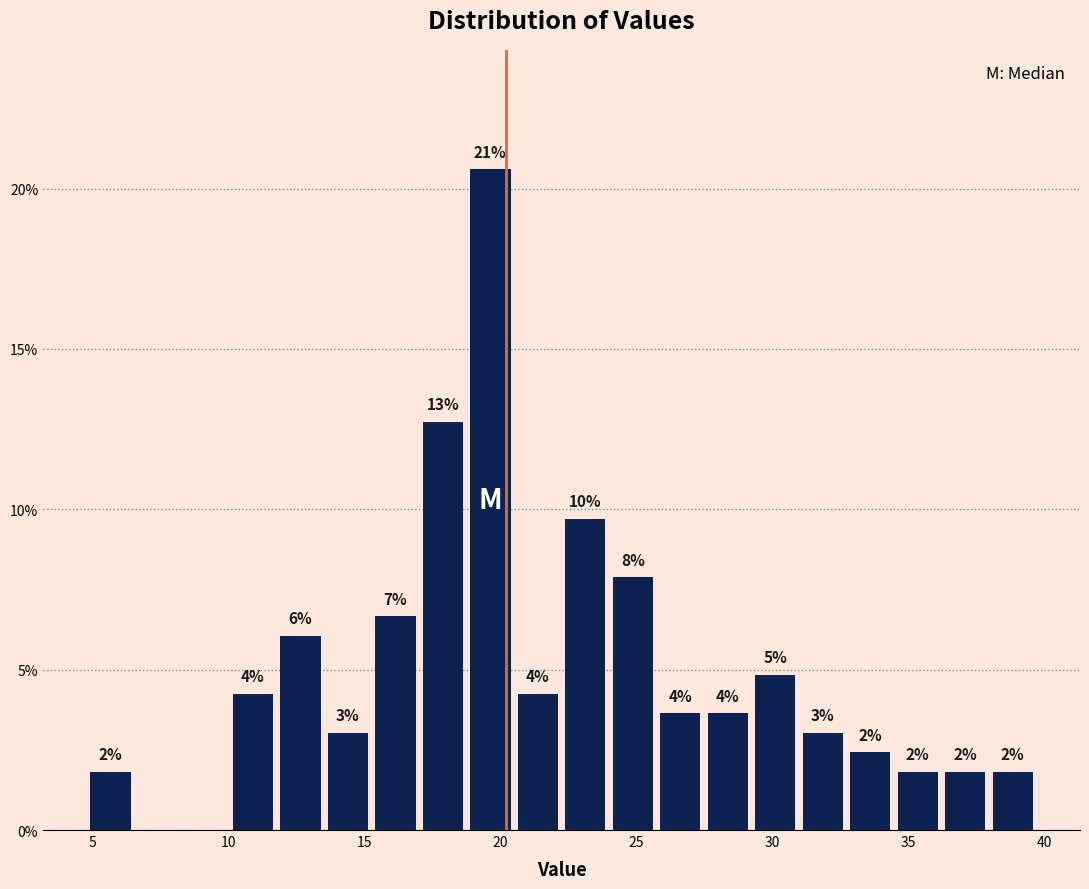

Read against the x-axis, roughly where is the centre of the tallest bar?

19.5